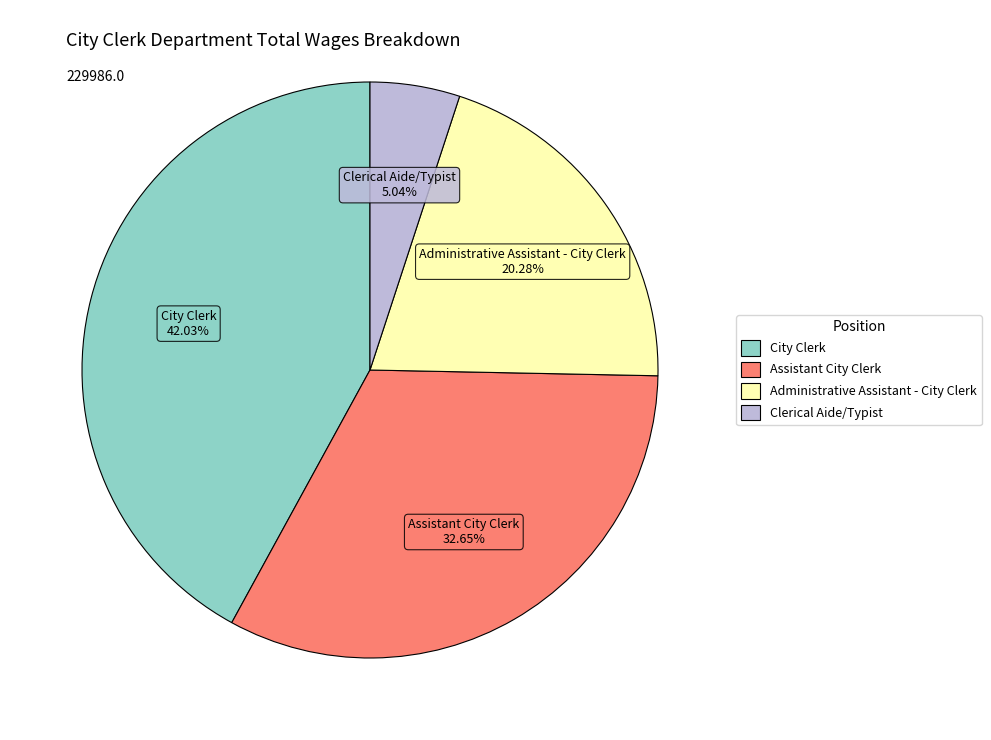

Is it true that Administrative Assistant - City Clerk is 8% of the pie?

False